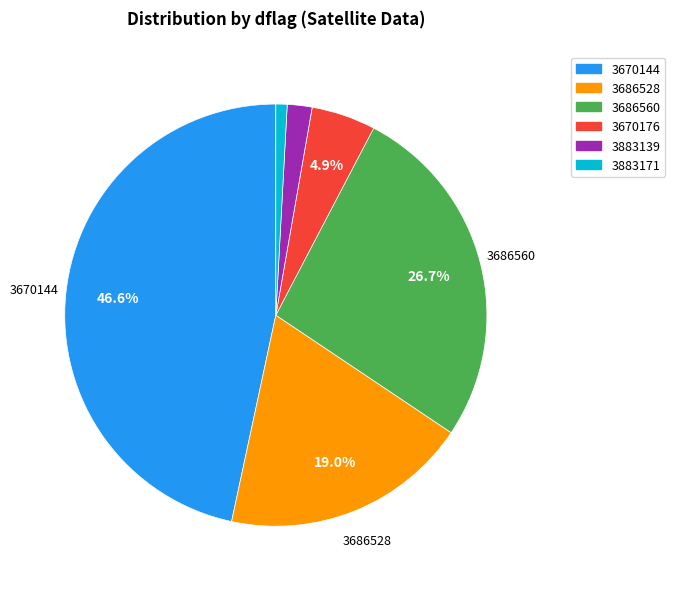

Which has a higher value, 3883139 or 3686528?

3686528